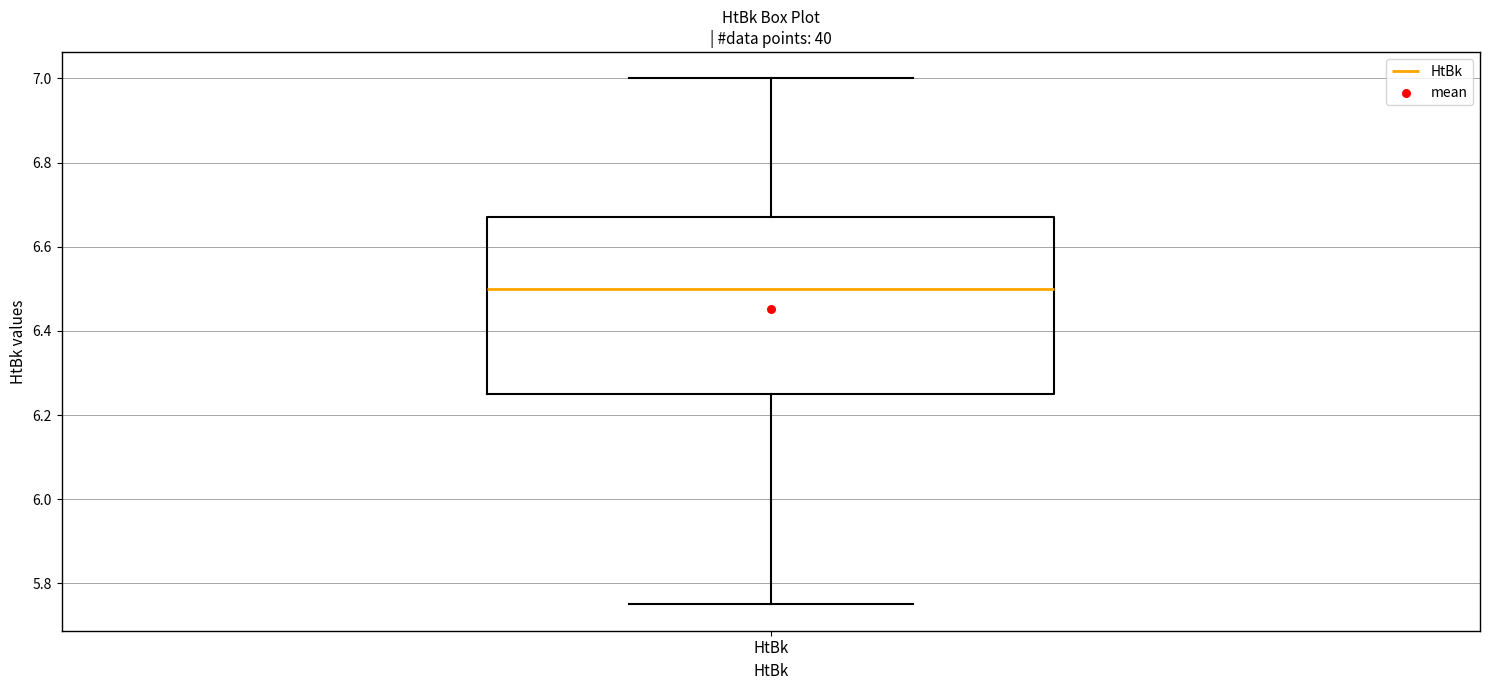

Where is the upper edge of the box for HtBk on the y-axis? The values are not printed on the chart, so give them approximately, as read against the axis.

6.68